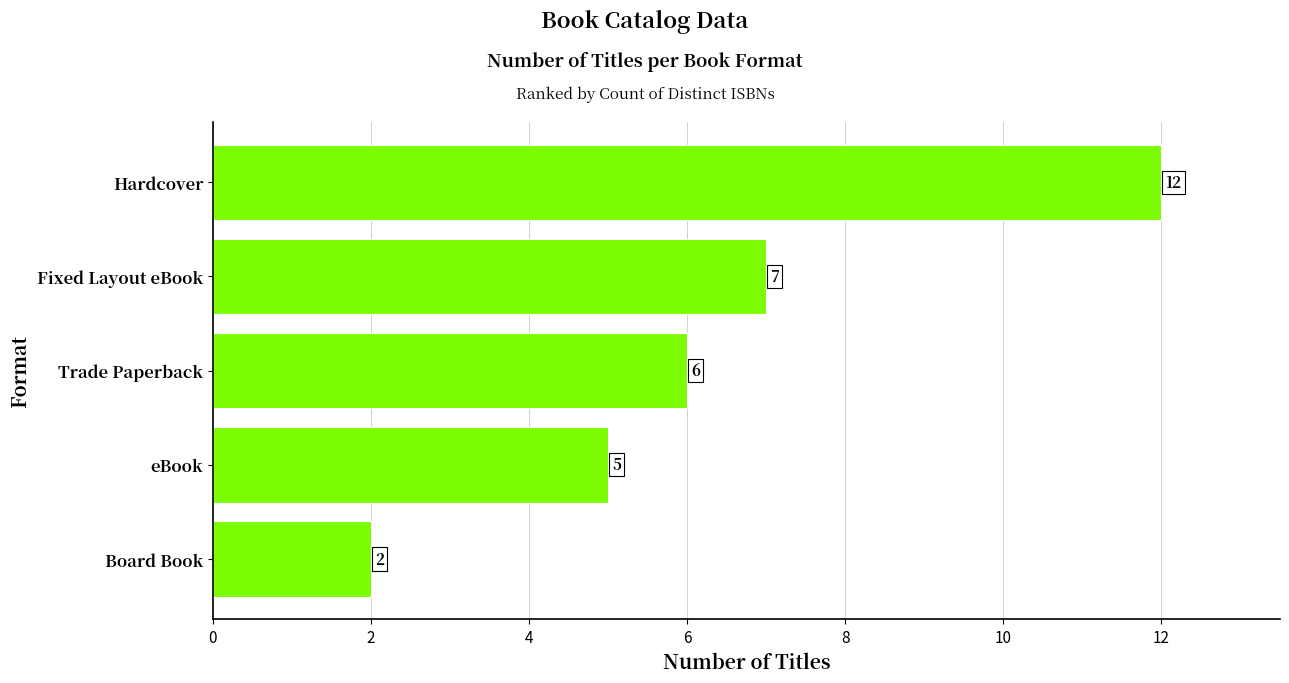

Which has a higher value, Hardcover or eBook?

Hardcover